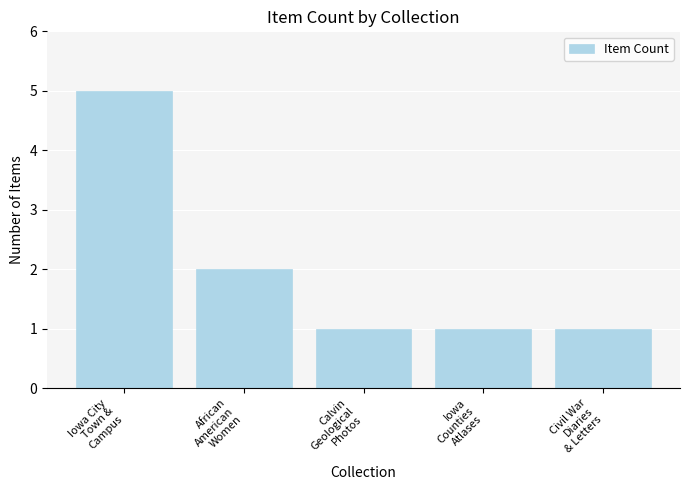

What is the label of the 4th bar from the left?

Iowa
Counties
Atlases